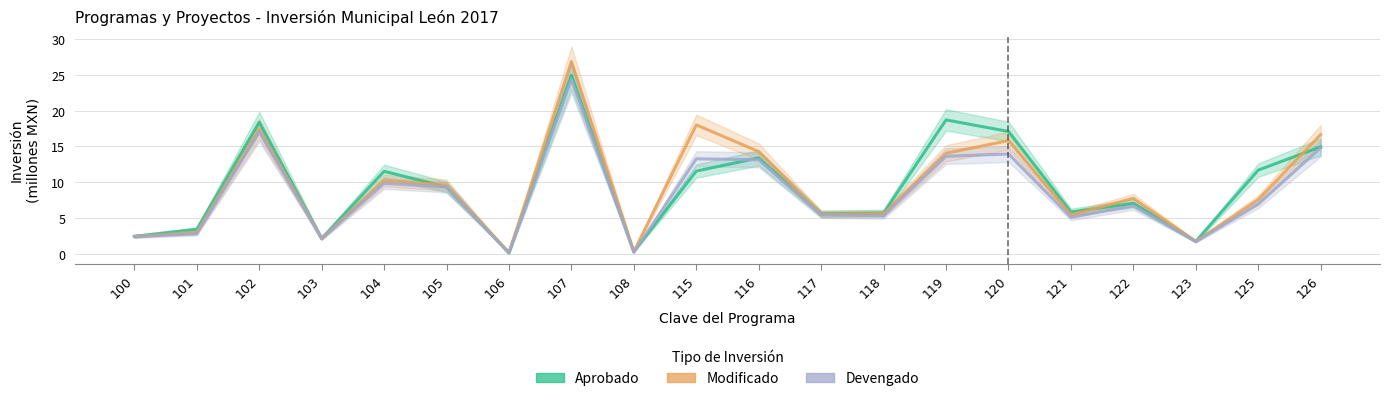

Rank the series at 101 from lowest to highest value.

Devengado, Modificado, Aprobado